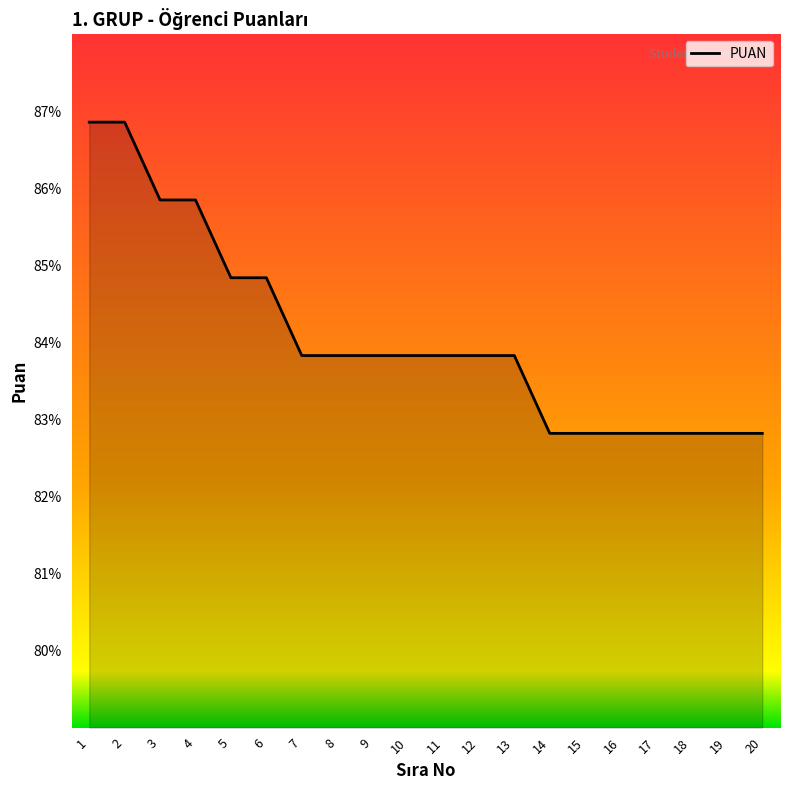

Between 3 and 16, which is larger?

3